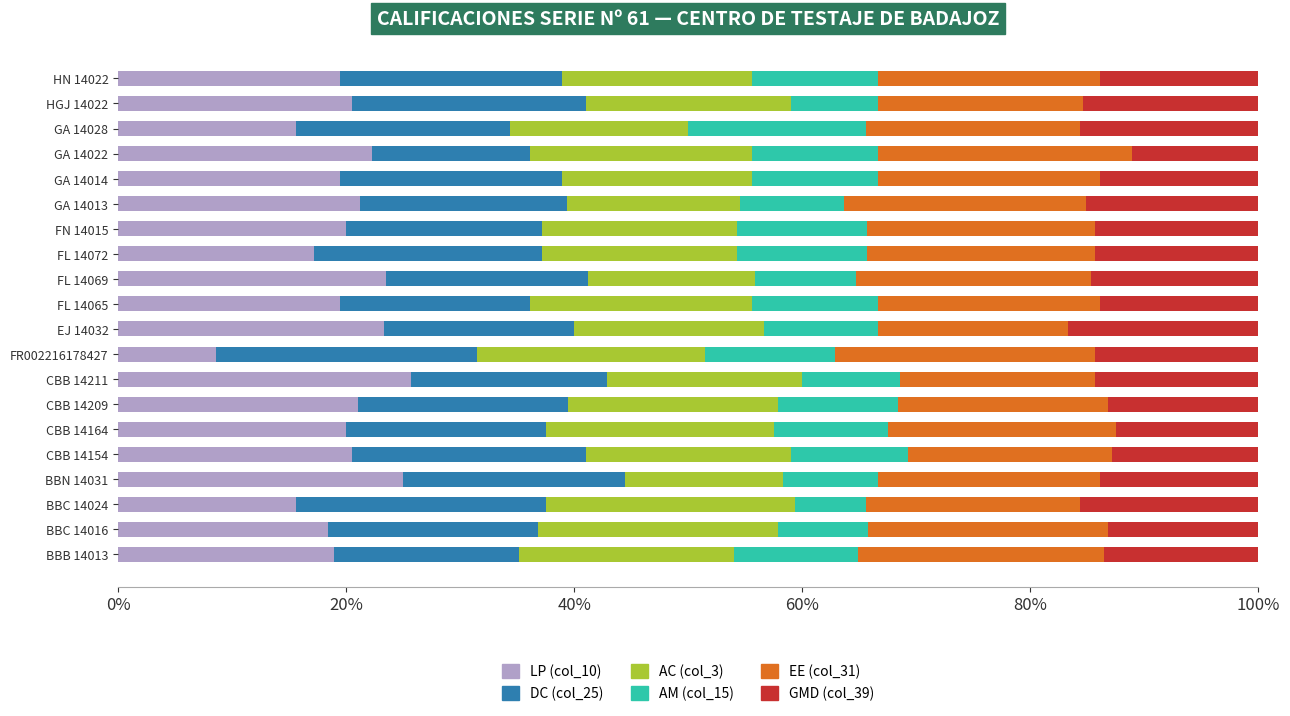

Which category has the lowest value in the LP (col_10) series?

FR002216178427